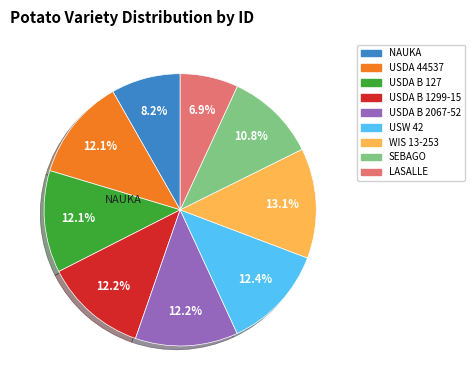

What is the total percentage of USDA B 1299-15 and SEBAGO?

23.0%